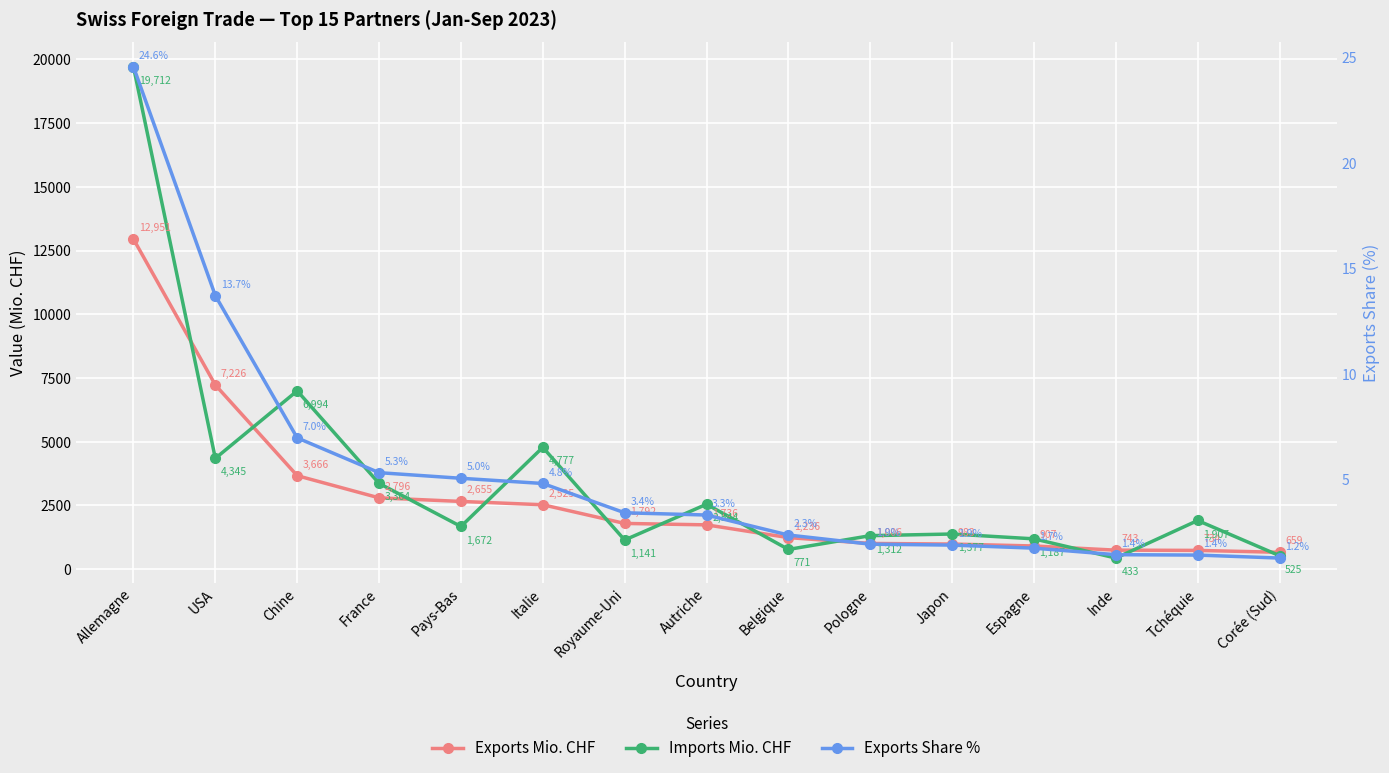

Reading right to left, extract all data points from this chart.

Exports Mio. CHF: 658.9	733.6	743.2	906.7	983.1	1006.4	1235.6	1735.8	1791.9	2525.0	2655.2	2795.7	3666.0	7225.7	12951.2
Imports Mio. CHF: 525.2	1907.0	432.9	1186.9	1376.7	1311.7	771.3	2544.0	1140.9	4777.0	1671.8	3363.8	6994.5	4345.4	19711.5
Exports Share %: 1.2	1.4	1.4	1.7	1.9	1.9	2.3	3.3	3.4	4.8	5.0	5.3	7.0	13.7	24.6